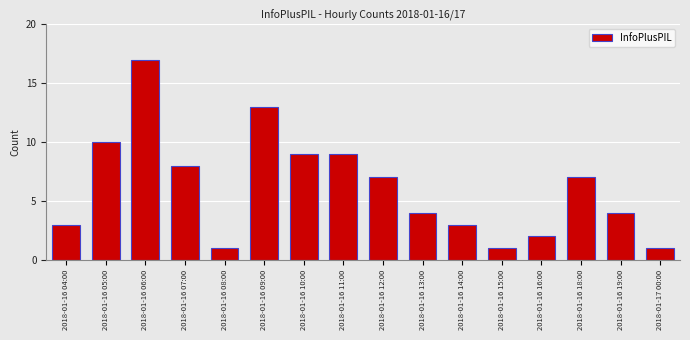

Reading left to right, list all the values displayed in this chart.

3	10	17	8	1	13	9	9	7	4	3	1	2	7	4	1